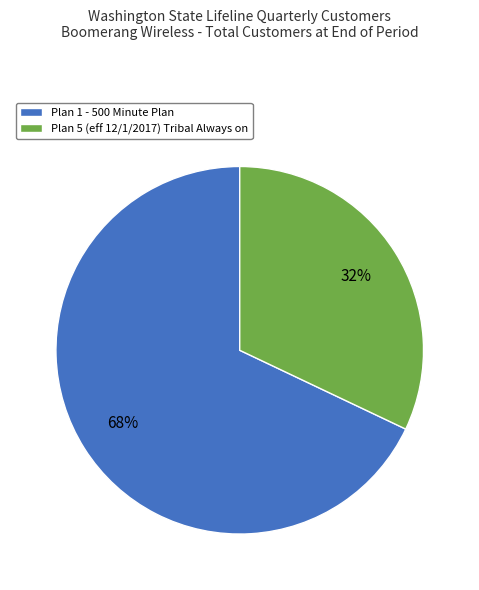

To the nearest percent, what portion does Plan 5 (eff 12/1/2017) Tribal Always on represent?

32%